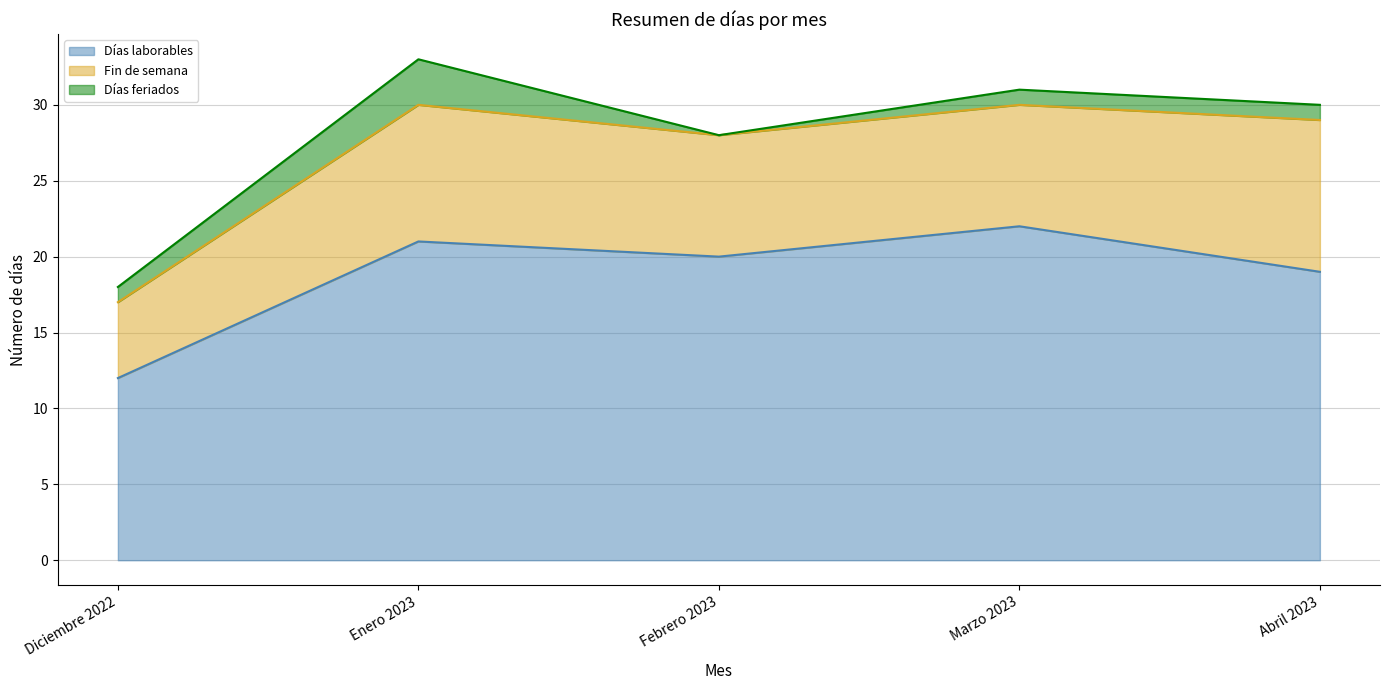

Reading right to left, list all the values displayed in this chart.

Días laborables: Abril 2023=19	Marzo 2023=22	Febrero 2023=20	Enero 2023=21	Diciembre 2022=12
Fin de semana: Abril 2023=10	Marzo 2023=8	Febrero 2023=8	Enero 2023=9	Diciembre 2022=5
Días feriados: Abril 2023=1	Marzo 2023=1	Febrero 2023=0	Enero 2023=3	Diciembre 2022=1